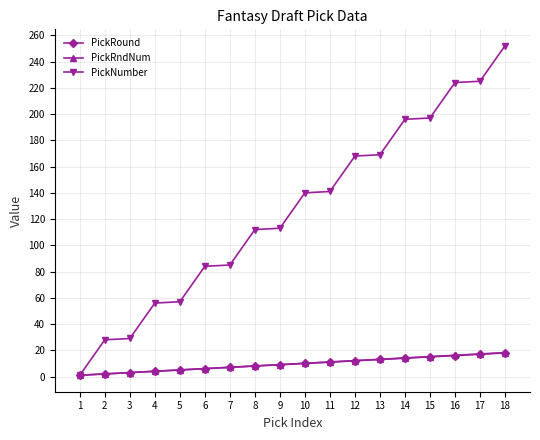

What is the value of the PickNumber point at the 17th from the left?

225.0